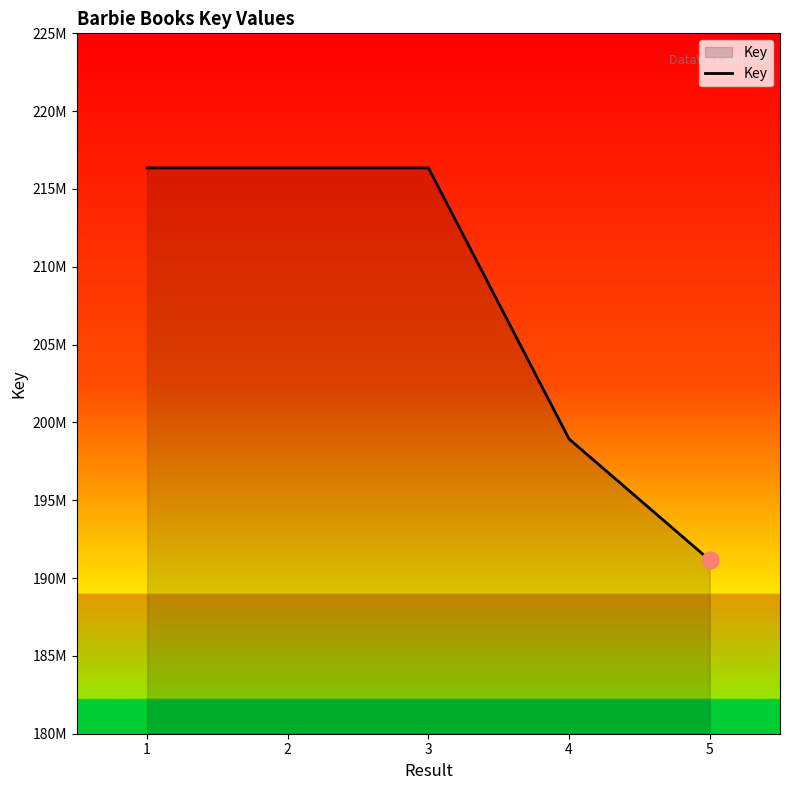

At which label does the data first exceed 216353266?

1